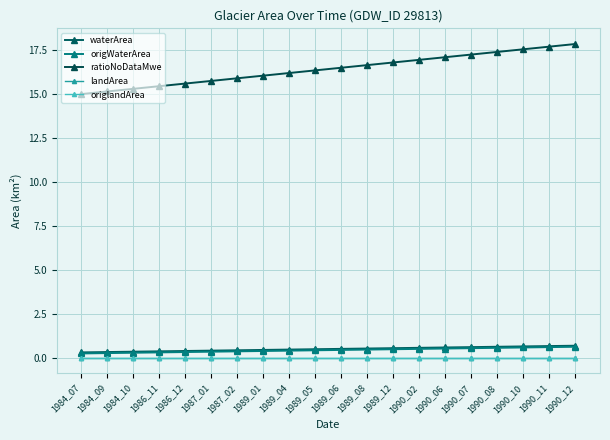

Does the chart have visible grid lines?

Yes